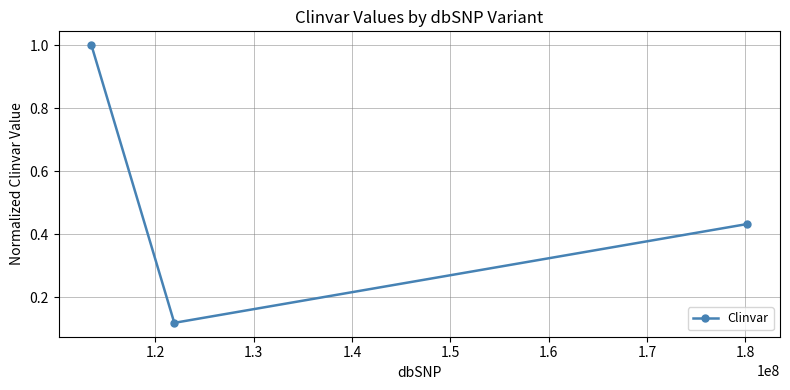

What is the value of the 1st point from the left?

1.0